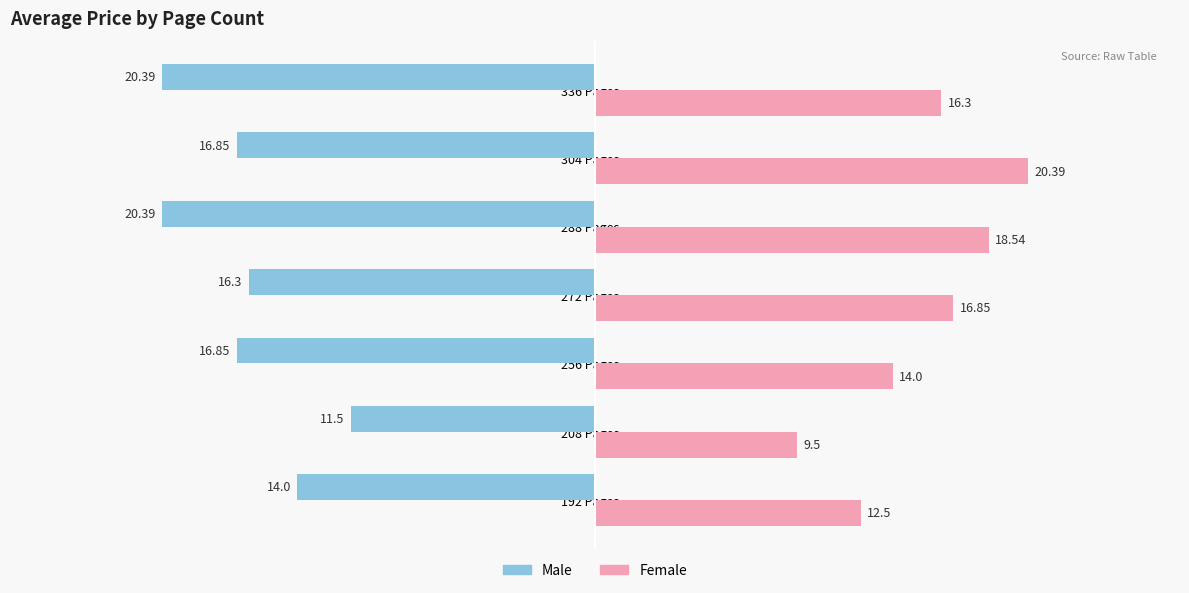

How many values in the Male series exceed -16?

2